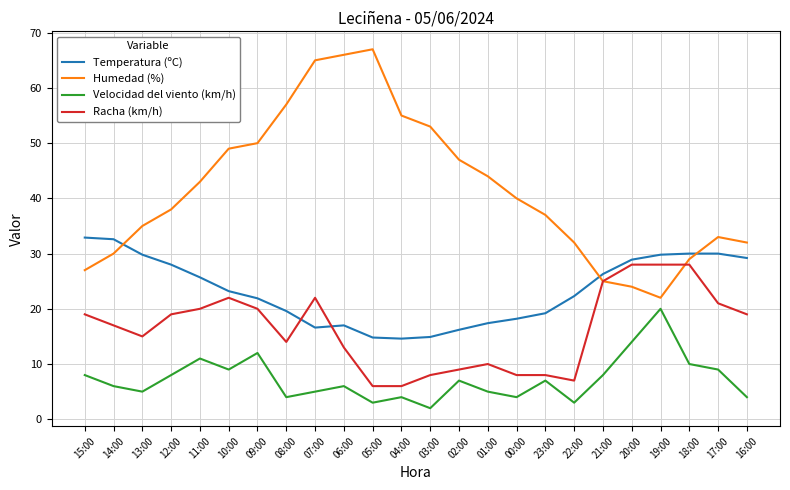

What is the difference between the maximum and second lowest values in the Temperatura (ºC) series?

18.1